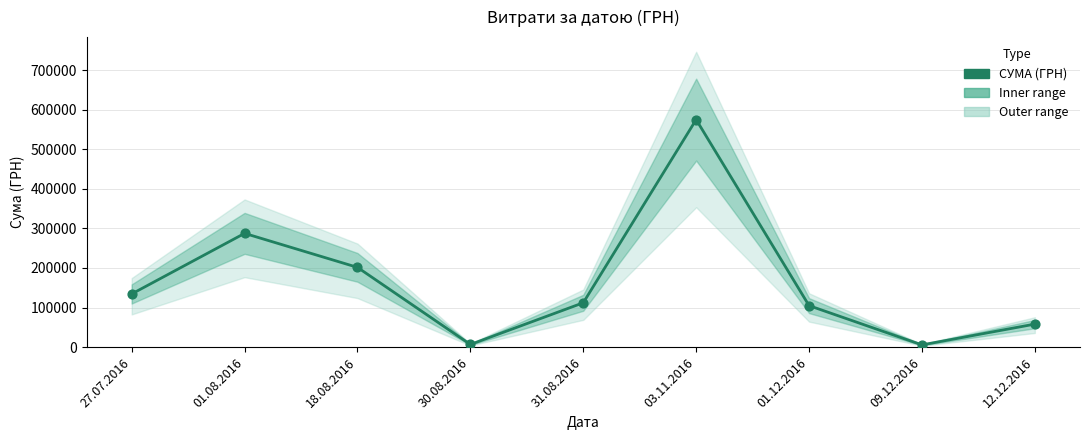

What is the change in value from 01.08.2016 to 31.08.2016?

-175308.6